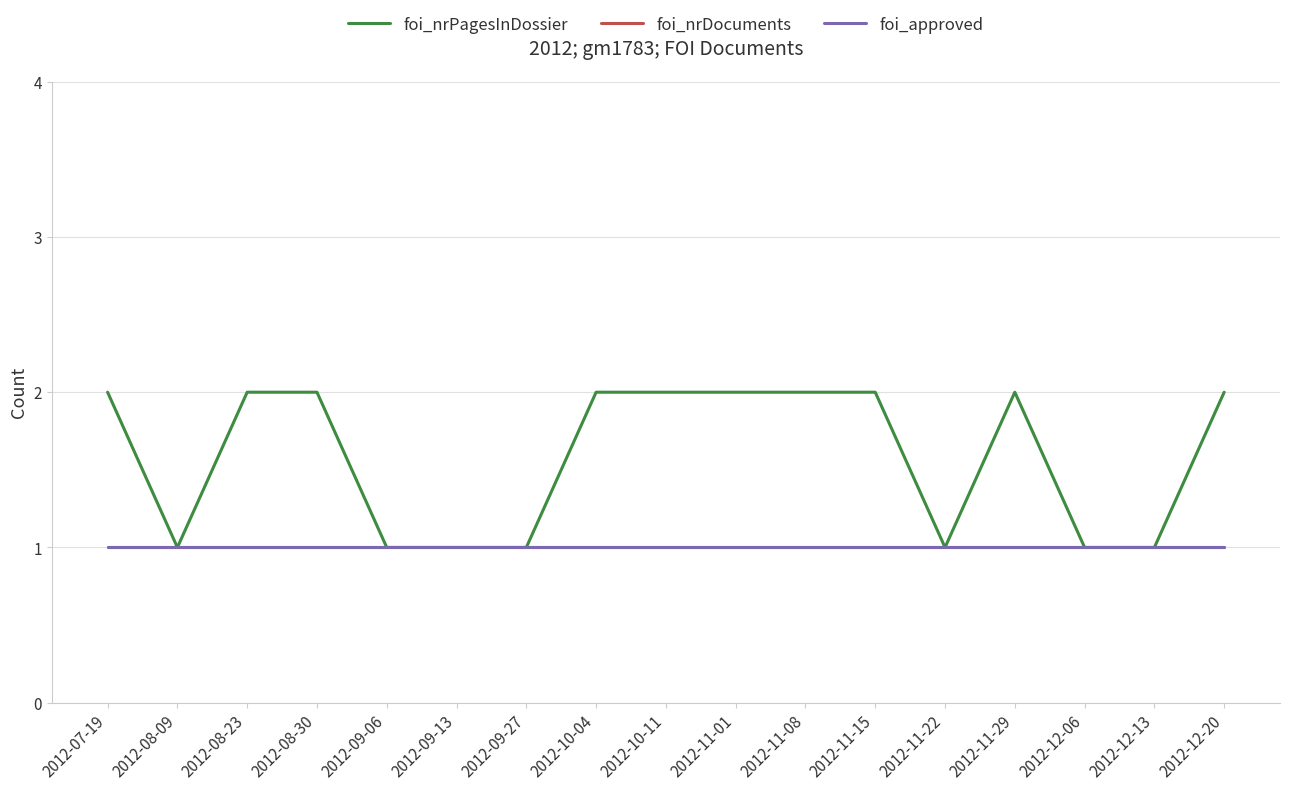

The foi_nrPagesInDossier series shows 1 at 2012-08-23. True or false?

False